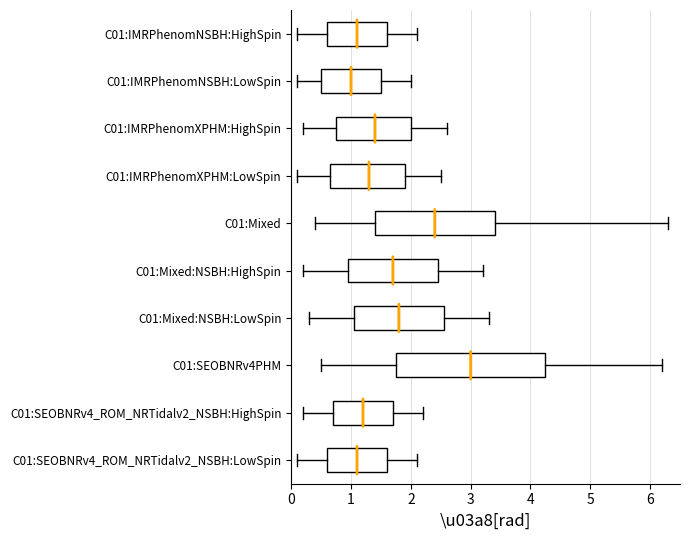

Reading bottom to top, transcribe this box plot: for each box, give where its median line is, the range the box spans, and where its two whiskers end, as read against the x-axis. The values are not printed on the chart, so give them approximately, as read against the axis.

C01:SEOBNRv4_ROM_NRTidalv2_NSBH:LowSpin: median 1.1, box 0.6 to 1.6, whiskers 0.1 to 2.1
C01:SEOBNRv4_ROM_NRTidalv2_NSBH:HighSpin: median 1.2, box 0.7 to 1.7, whiskers 0.2 to 2.2
C01:SEOBNRv4PHM: median 3.0, box 1.8 to 4.3, whiskers 0.5 to 6.2
C01:Mixed:NSBH:LowSpin: median 1.8, box 1.1 to 2.6, whiskers 0.3 to 3.3
C01:Mixed:NSBH:HighSpin: median 1.7, box 1.0 to 2.5, whiskers 0.2 to 3.2
C01:Mixed: median 2.4, box 1.4 to 3.4, whiskers 0.4 to 6.3
C01:IMRPhenomXPHM:LowSpin: median 1.3, box 0.7 to 1.9, whiskers 0.1 to 2.5
C01:IMRPhenomXPHM:HighSpin: median 1.4, box 0.8 to 2.0, whiskers 0.2 to 2.6
C01:IMRPhenomNSBH:LowSpin: median 1.0, box 0.5 to 1.5, whiskers 0.1 to 2.0
C01:IMRPhenomNSBH:HighSpin: median 1.1, box 0.6 to 1.6, whiskers 0.1 to 2.1